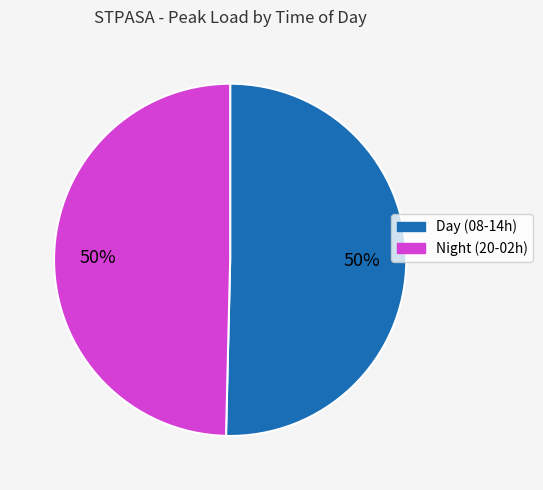

How many segments does this pie chart have?

2